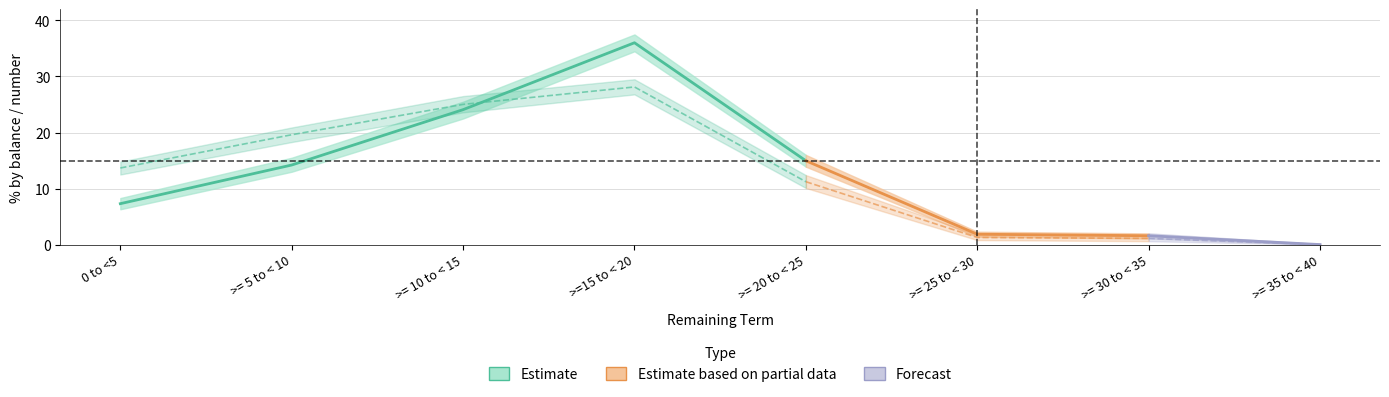

Which has a higher value, >= 20 to < 25 or 0 to <5?

>= 20 to < 25